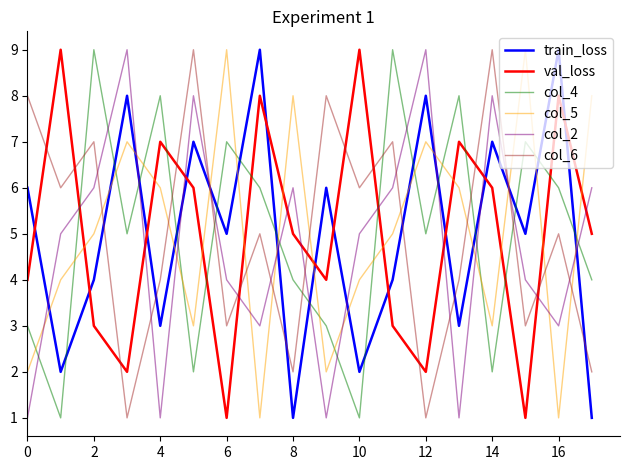

What is the greatest value displayed?

9